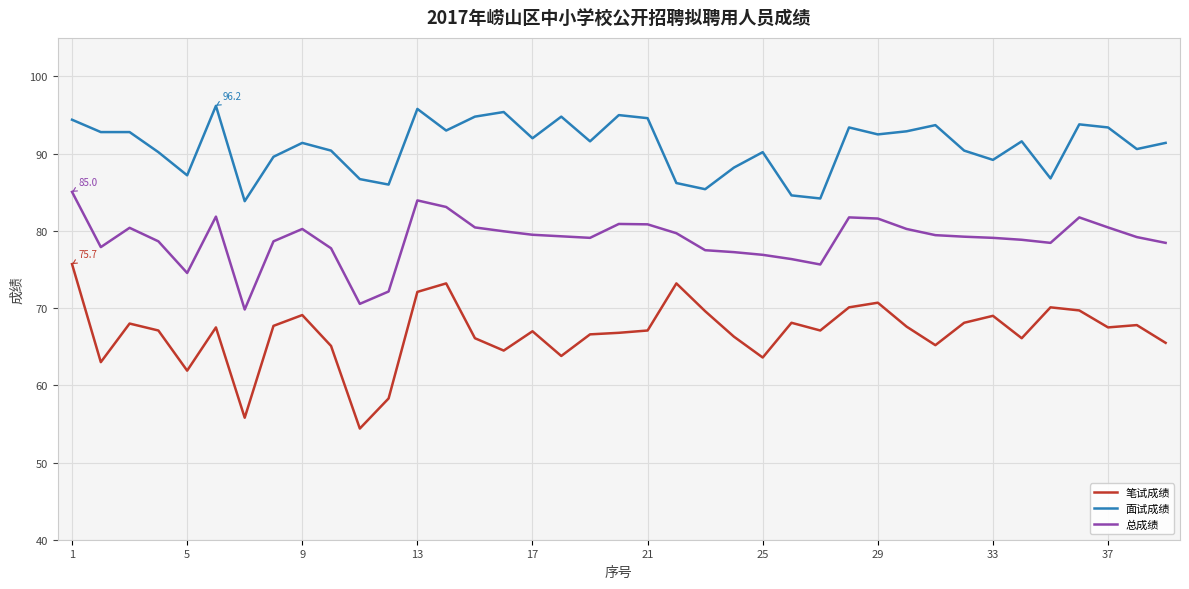

What is the maximum value for 笔试成绩?

75.7